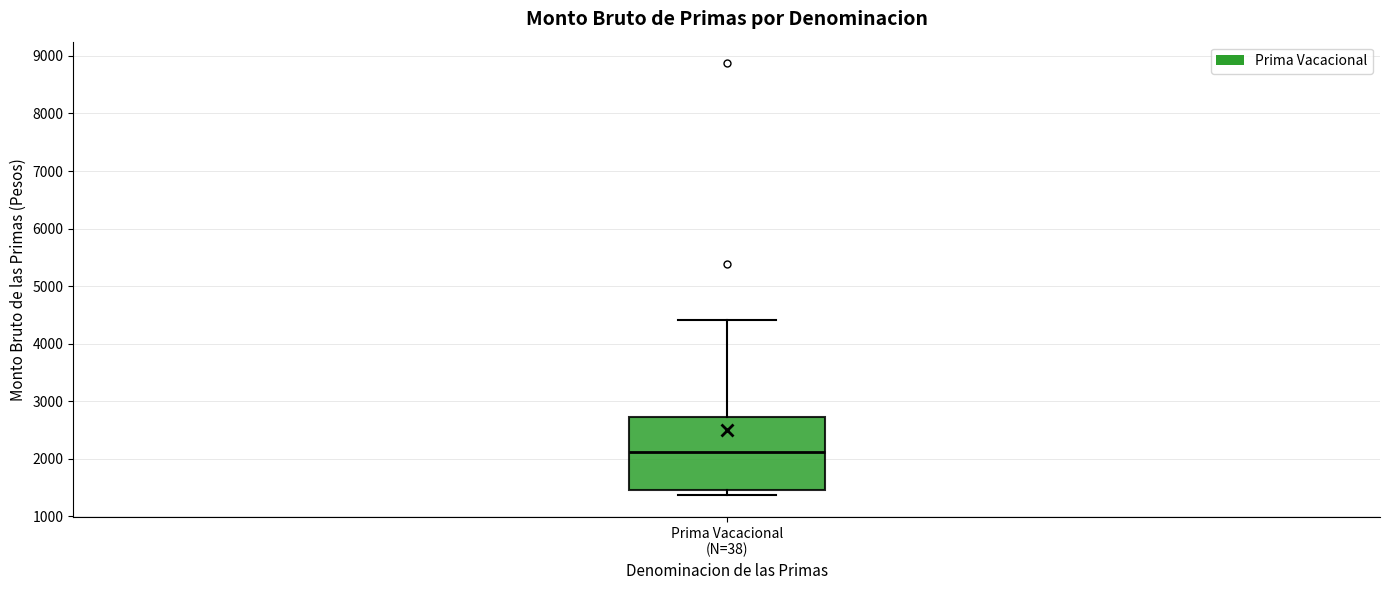

Read this box plot against the y-axis: the position of the median line, the range covered by the box, and the ends of both whiskers. The values are not printed on the chart, so give them approximately, as read against the axis.

median 2100, box 1500 to 2700, whiskers 1400 to 4400